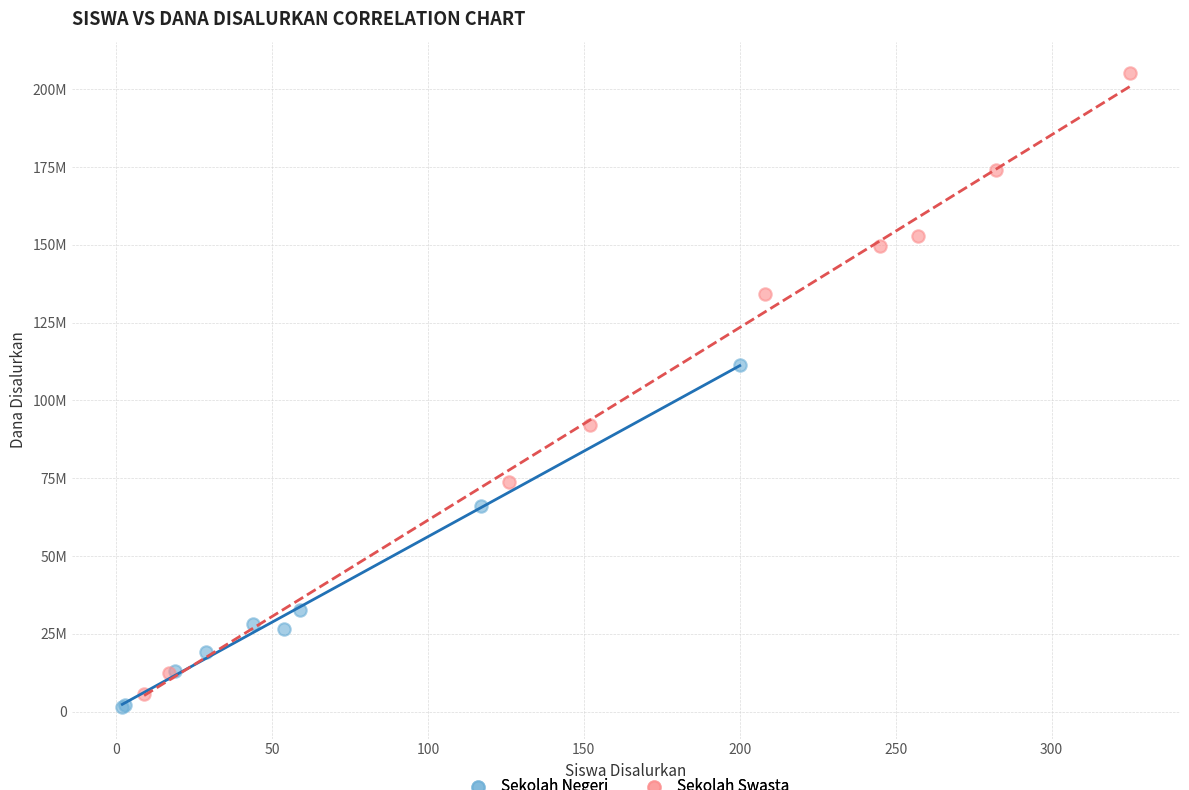

Which series contains the lowest Y value?

Sekolah Negeri